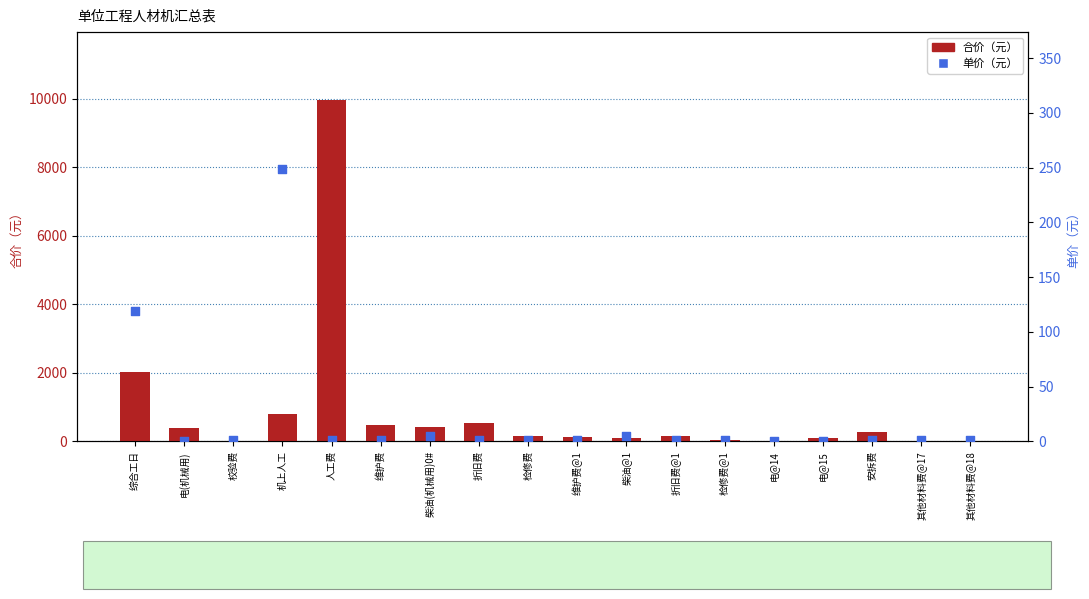

What is the total value across all series at 检修费?

170.2